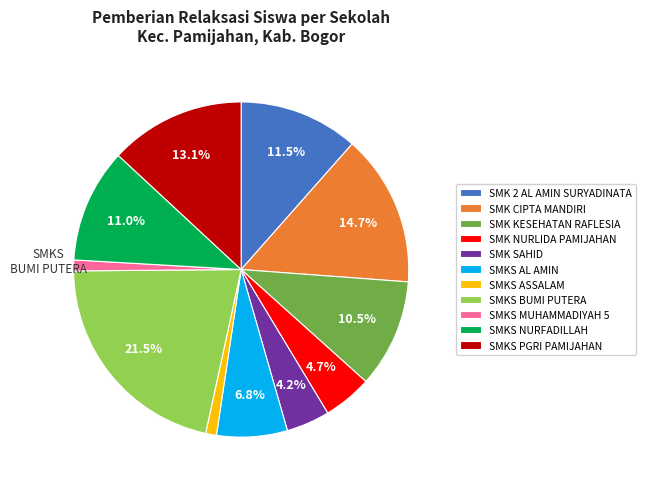

Is there any slice that represents more than half of the pie?

No